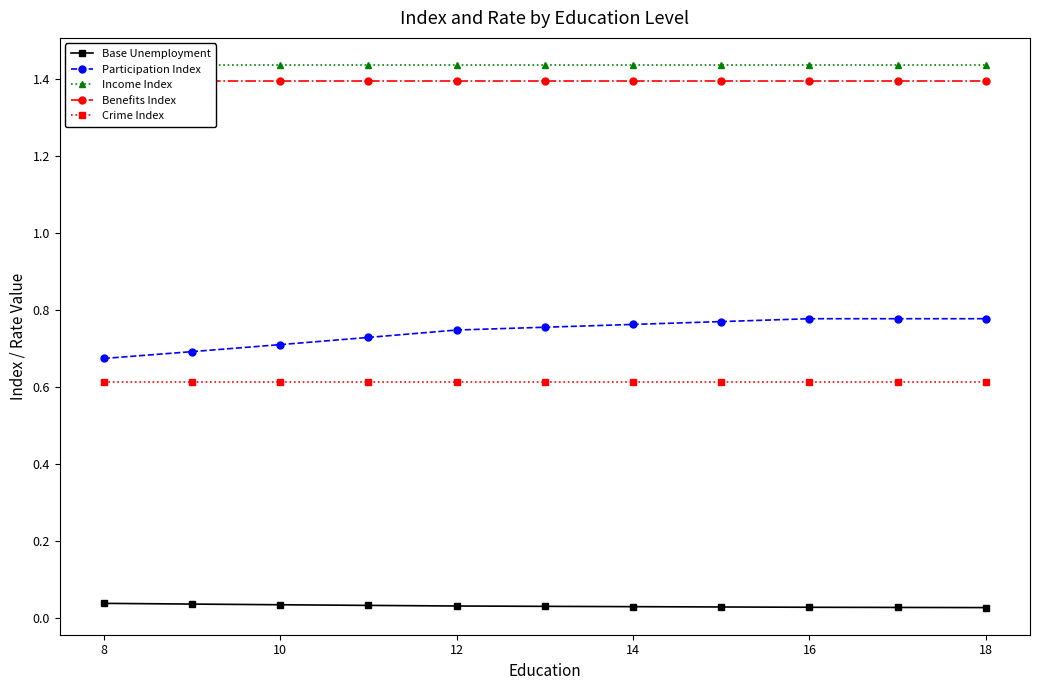

What are all the series names shown in the legend?

Base Unemployment, Participation Index, Income Index, Benefits Index, Crime Index